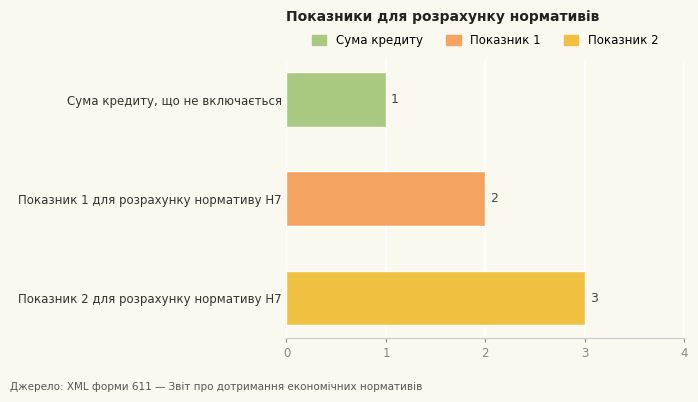

What is the value of the 1st bar from the top?

1